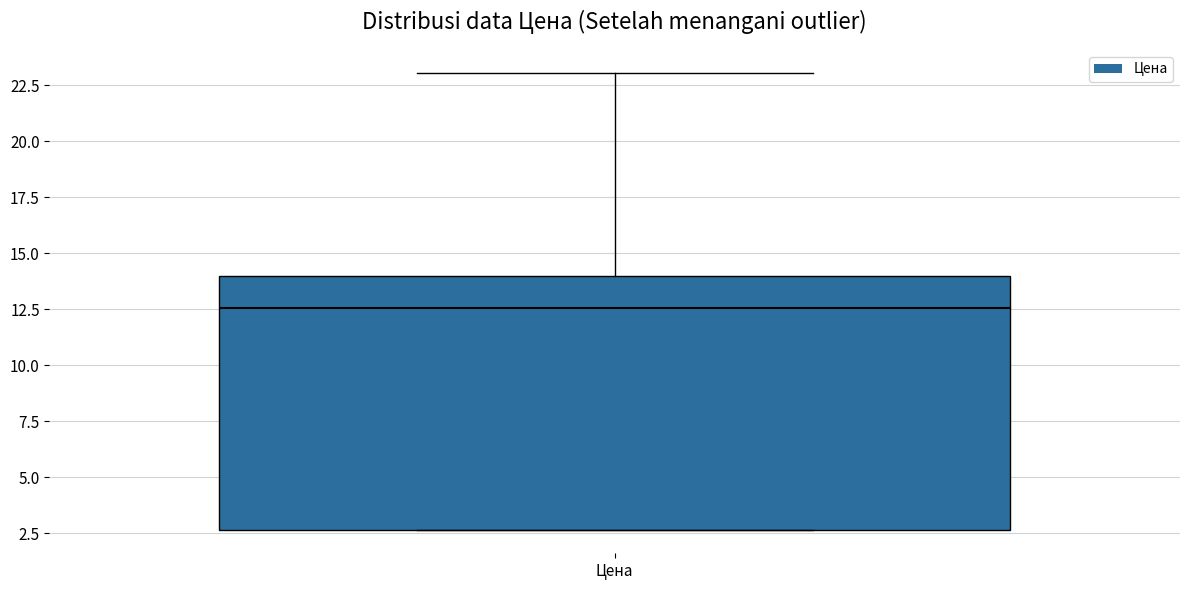

Where does the upper whisker of the box for Цена end on the y-axis? The values are not printed on the chart, so give them approximately, as read against the axis.

23.0